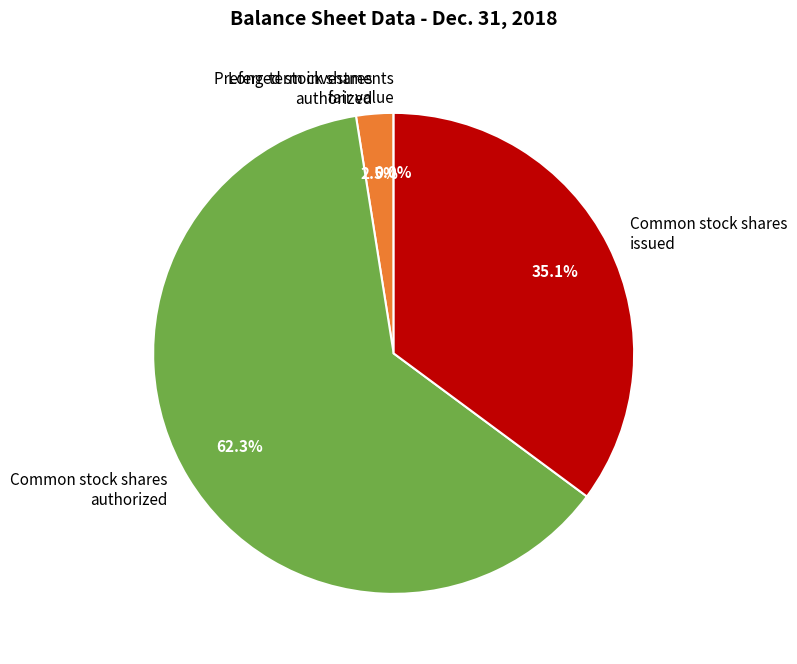

What is the majority slice?

Common stock shares authorized